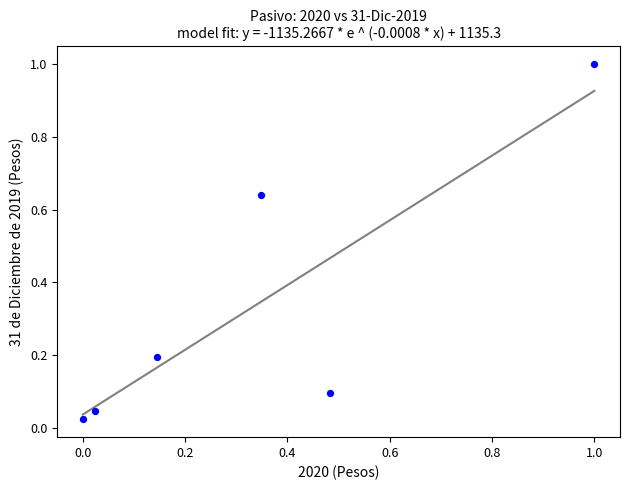

What is the average X value?

0.3